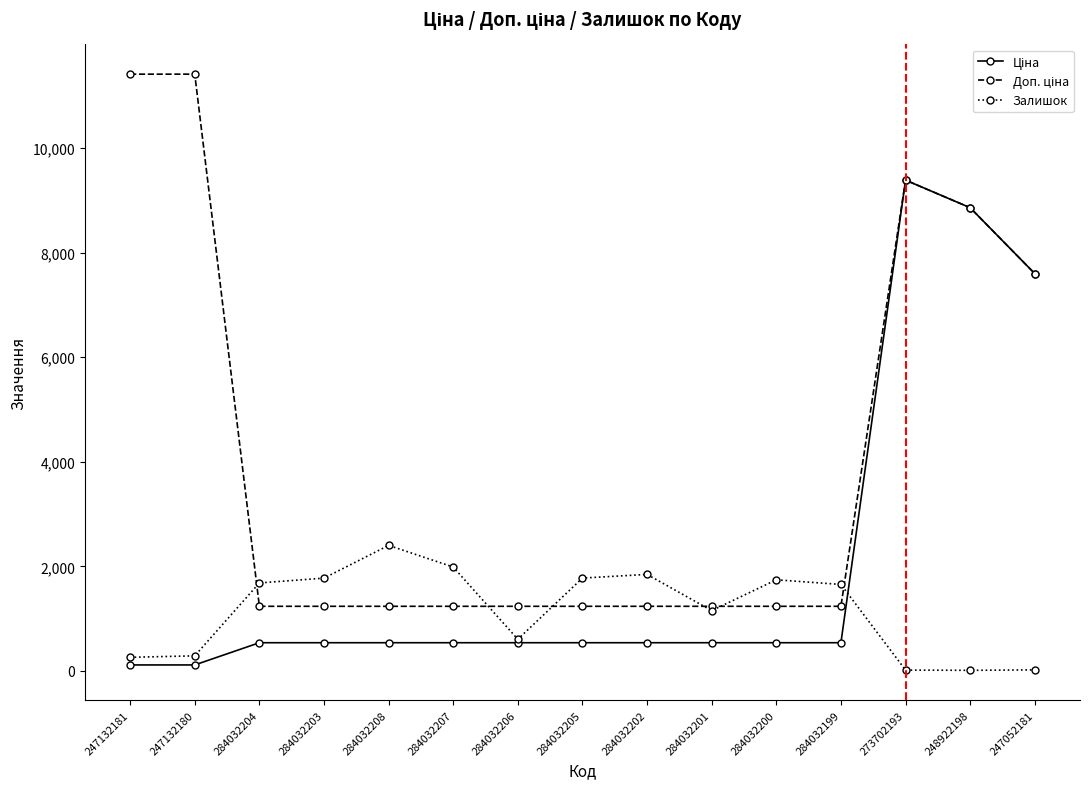

True or false: Залишок has more than 1 interior local peaks.

True